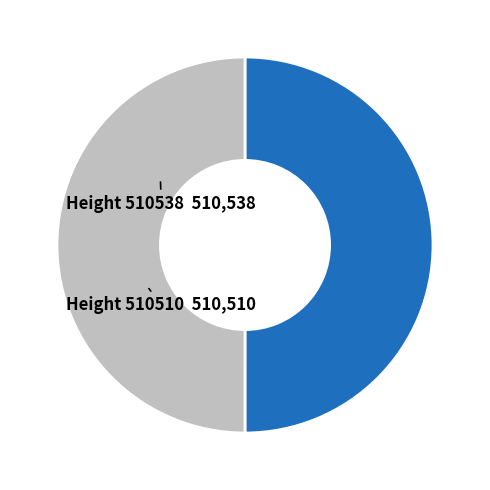

How many segments does this pie chart have?

2